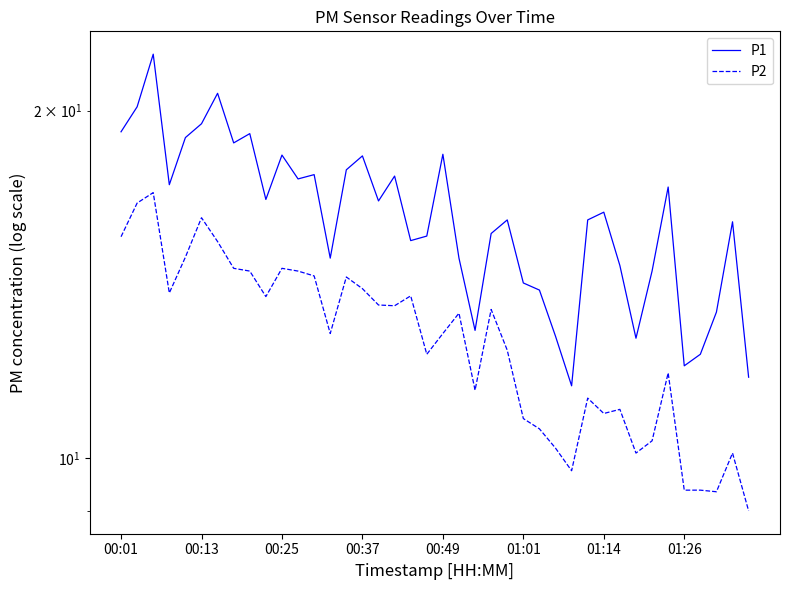

What is the value of the P1 point at the 22nd from the left?

14.9